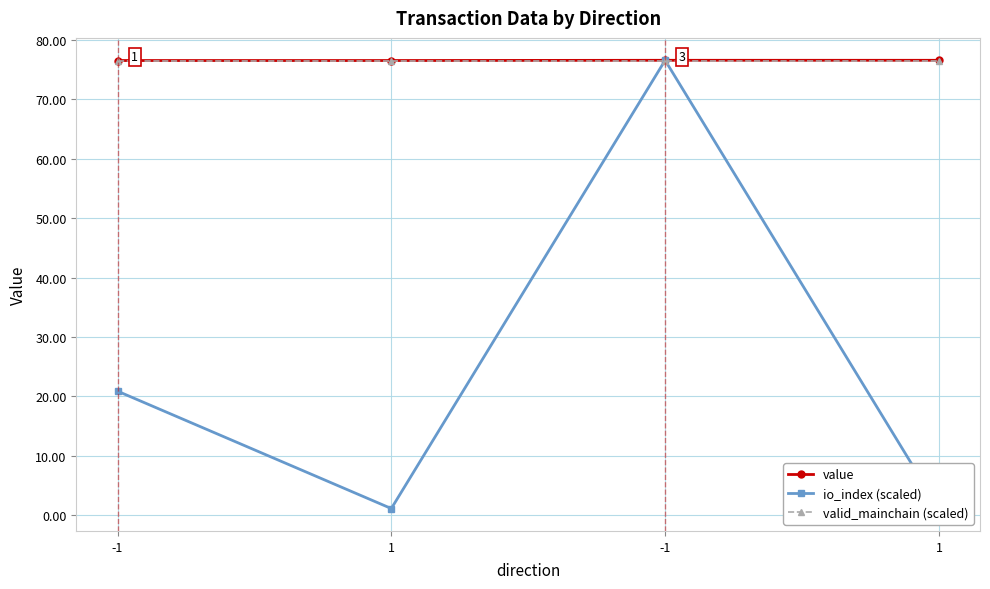

What is the value of the io_index (scaled) point at the 3rd from the left?

20.9